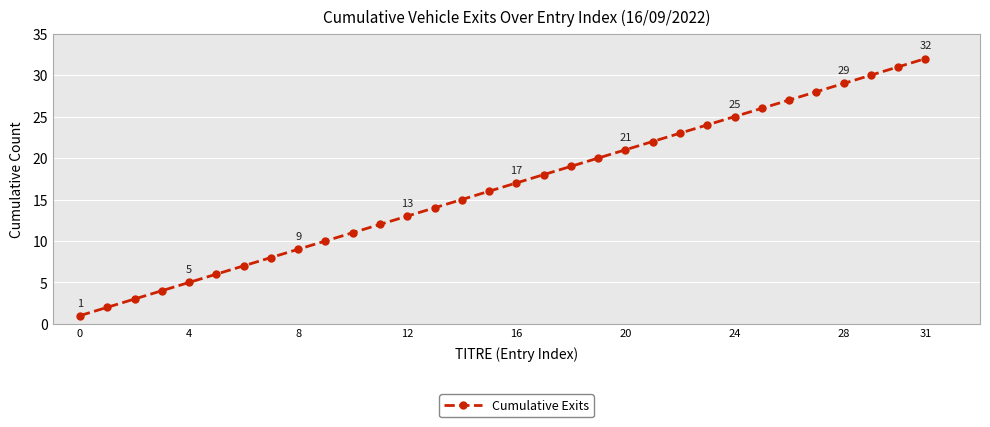

What is the difference between the maximum and second lowest values?

30